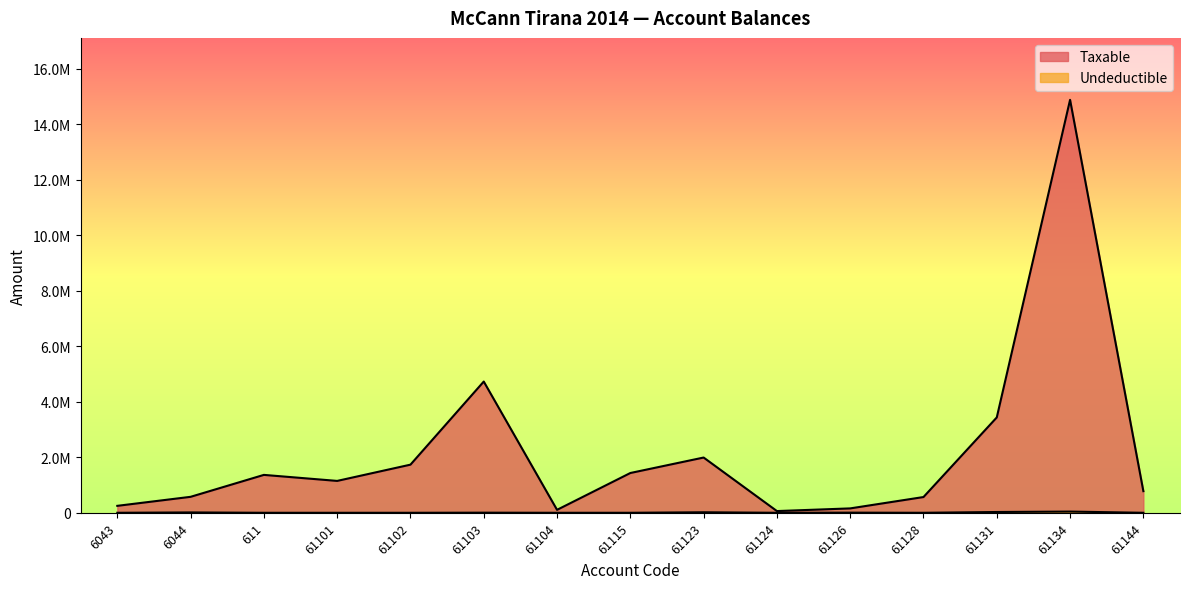

At which category does Undeductible reach its first local peak?

6044